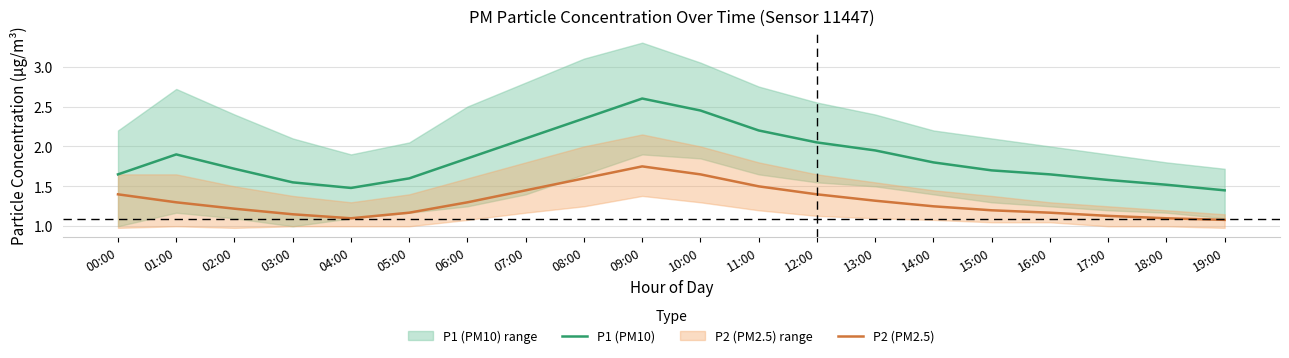

What is the difference between the maximum and second lowest values in the P1 (PM10) series?

1.1